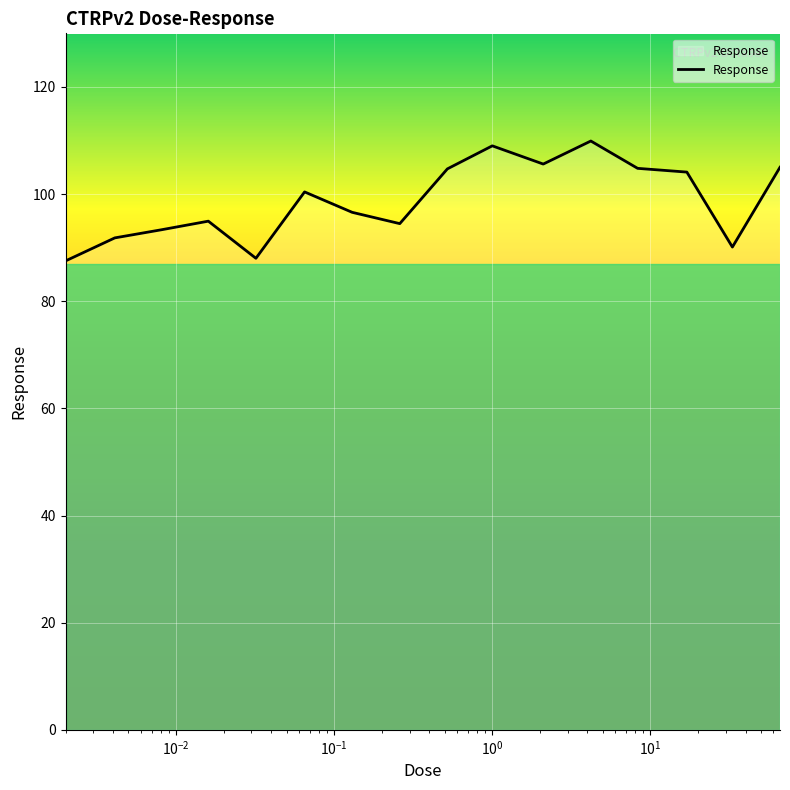

What is the greatest value displayed?

109.9